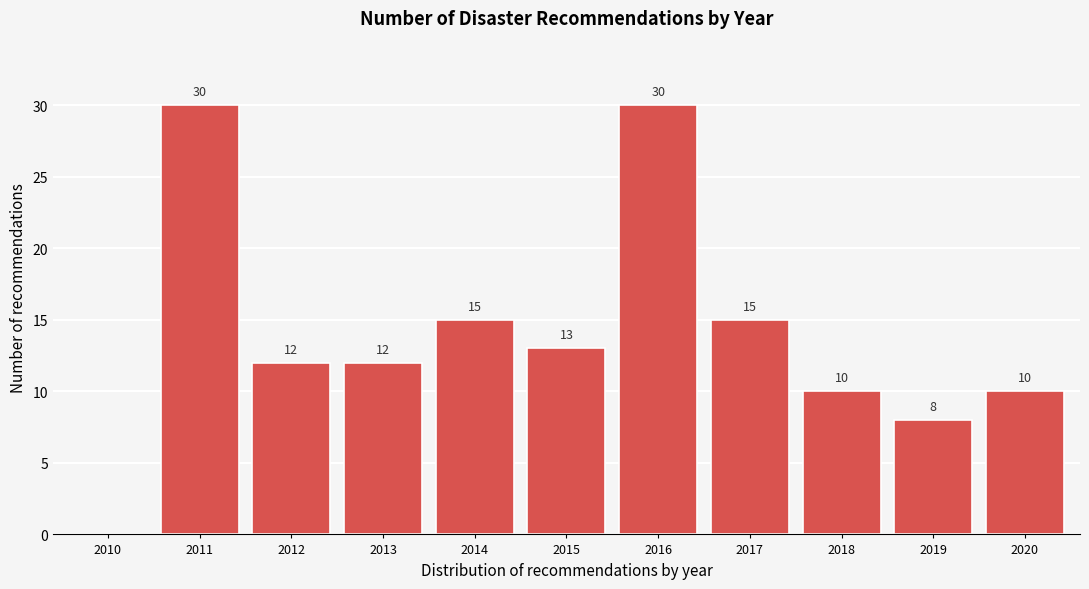

Reading right to left, list all the values displayed in this chart.

2020=10	2019=8	2018=10	2017=15	2016=30	2015=13	2014=15	2013=12	2012=12	2011=30	2010=0